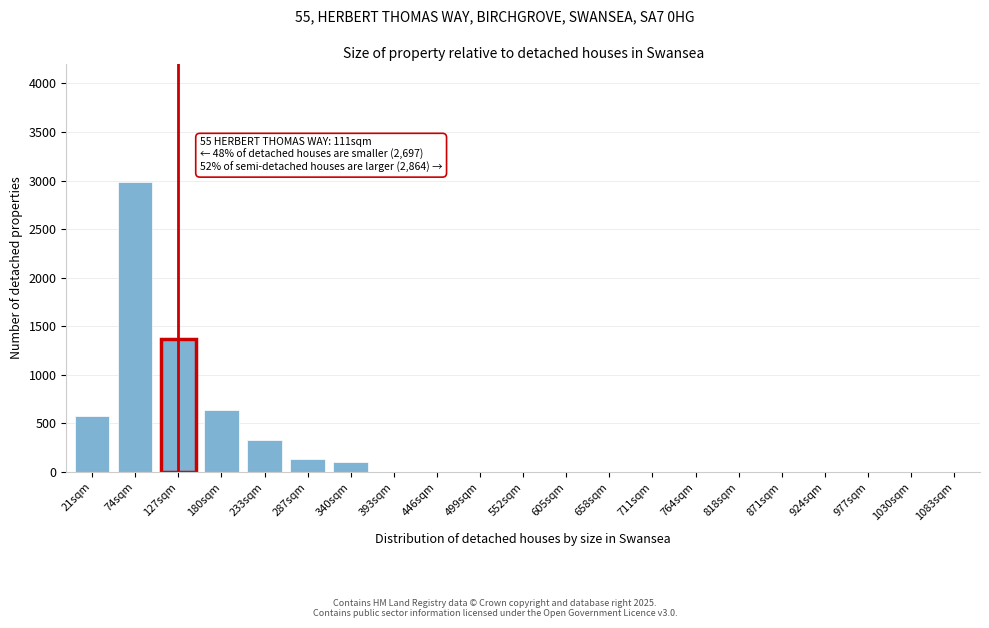

Reading left to right, list all the values displayed in this chart.

21sqm=576.8	74sqm=2988.0	127sqm=1374.2	180sqm=642.0	233sqm=326.1	287sqm=130.1	340sqm=100.0	393sqm=0.0	446sqm=0.0	499sqm=0.0	552sqm=0.0	605sqm=0.0	658sqm=0.0	711sqm=0.0	764sqm=0.0	818sqm=0.0	871sqm=0.0	924sqm=0.0	977sqm=0.0	1030sqm=0.0	1083sqm=0.0